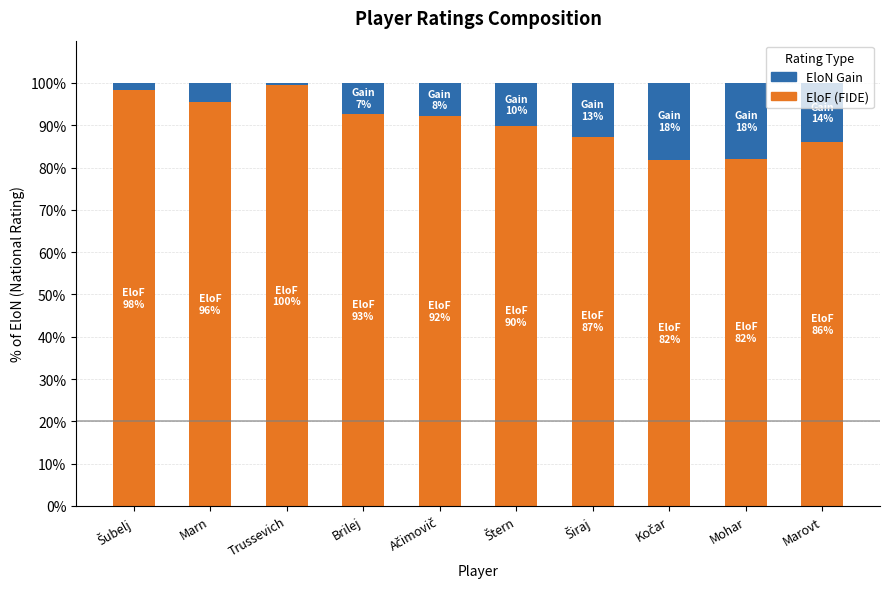

What is the total value across all series at Mohar?

100.0